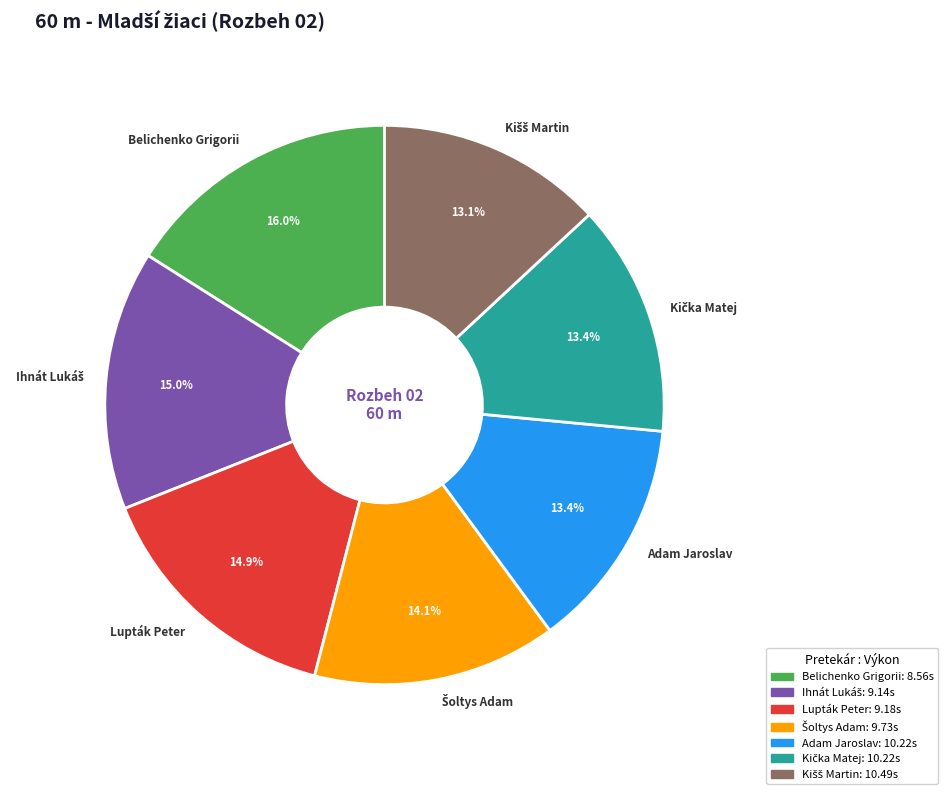

Does any single category account for the majority?

No